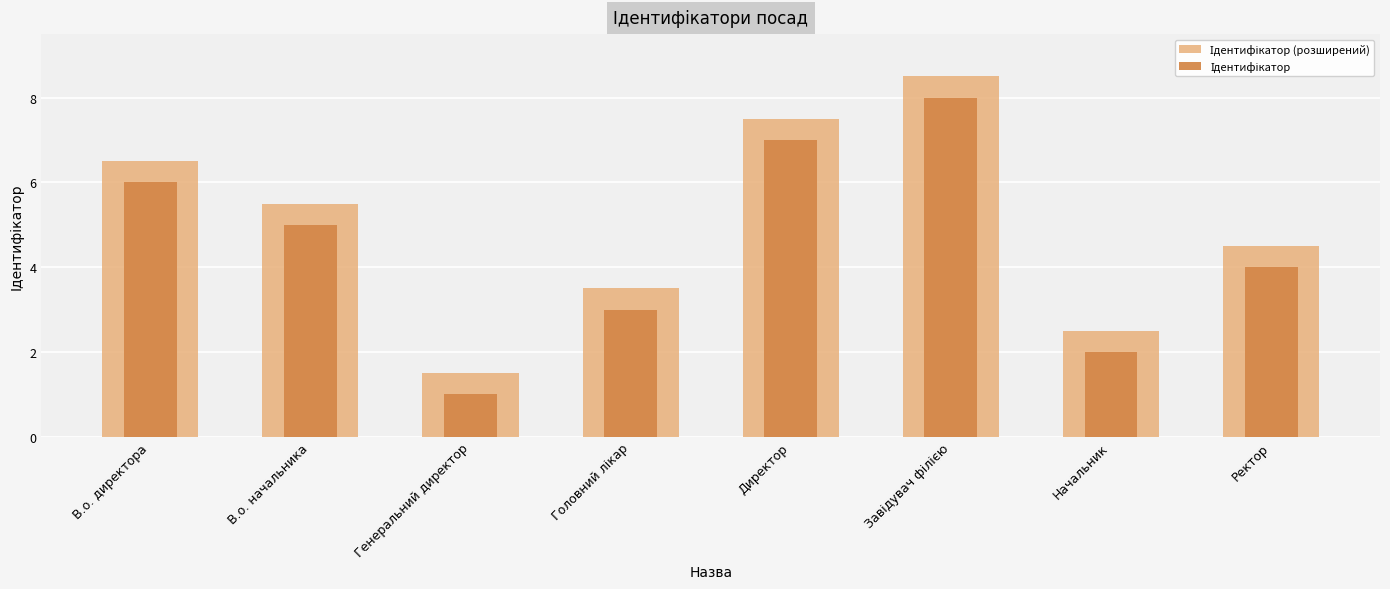

Reading left to right, transcribe all the data shown in this chart.

Ідентифікатор (розширений): В.о. директора=6.5	В.о. начальника=5.5	Генеральний директор=1.5	Головний лікар=3.5	Директор=7.5	Завідувач філією=8.5	Начальник=2.5	Ректор=4.5
Ідентифікатор: В.о. директора=6.0	В.о. начальника=5.0	Генеральний директор=1.0	Головний лікар=3.0	Директор=7.0	Завідувач філією=8.0	Начальник=2.0	Ректор=4.0